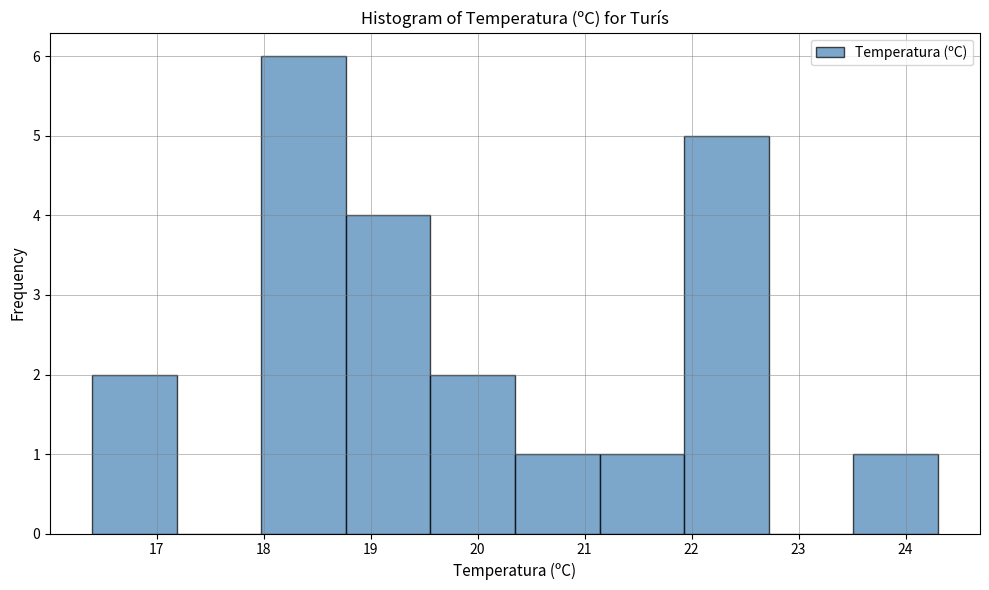

Over which range of the x-axis is the bar tallest?

17.98 to 18.77